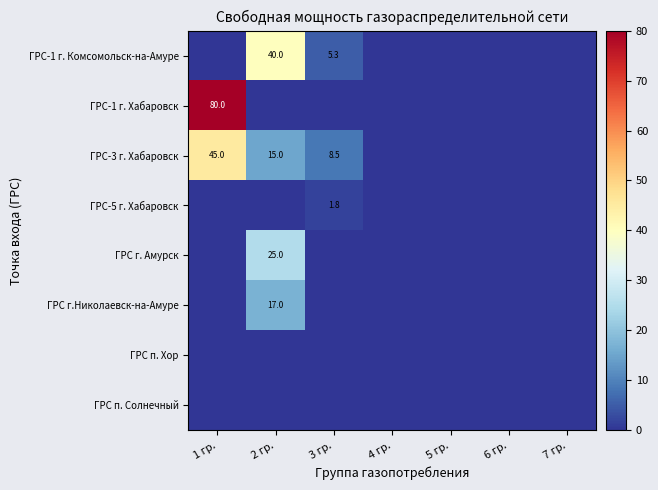

Which series has the largest range (max minus min)?

ГРС-1 г. Хабаровск